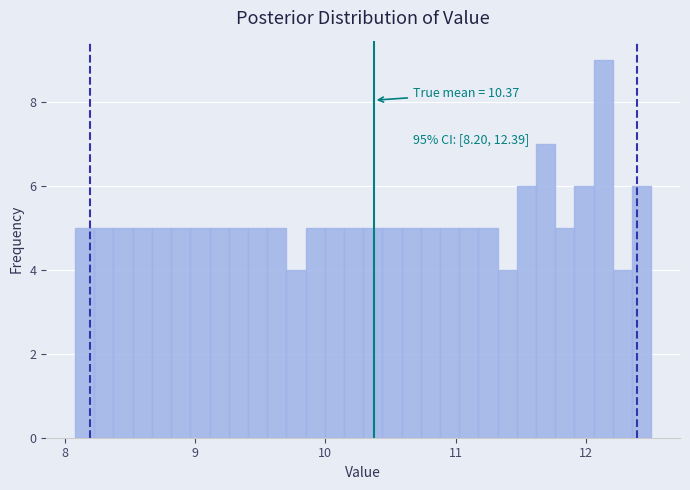

Around what value on the x-axis is the tallest bar? Give the approximate position of its centre, as read against the axis.

12.1